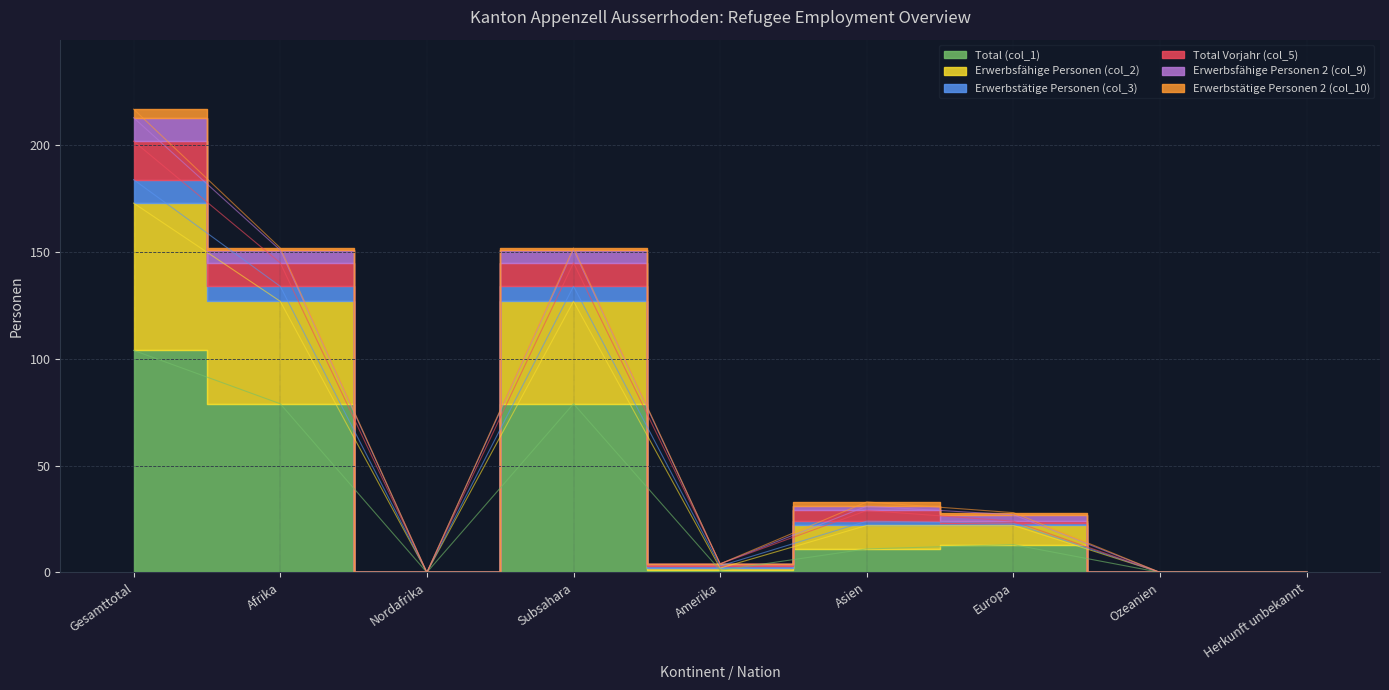

The Total (col_1) series shows 39 at Herkunft unbekannt. True or false?

False